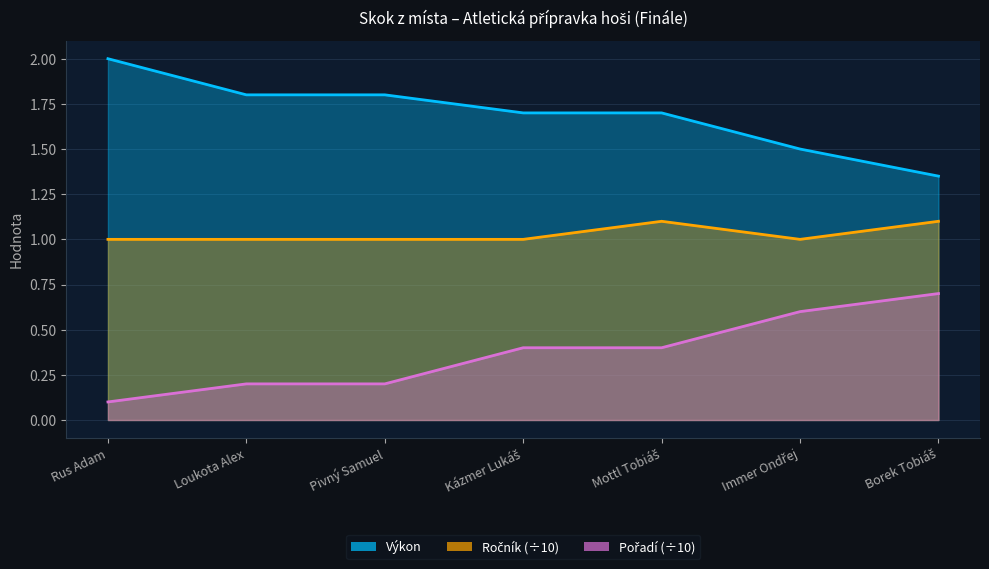

Reading left to right, transcribe all the data shown in this chart.

Výkon: 2.0	1.8	1.8	1.7	1.7	1.5	1.4
Ročník: 1.0	1.0	1.0	1.0	1.1	1.0	1.1
Pořadí: 0.1	0.2	0.2	0.4	0.4	0.6	0.7